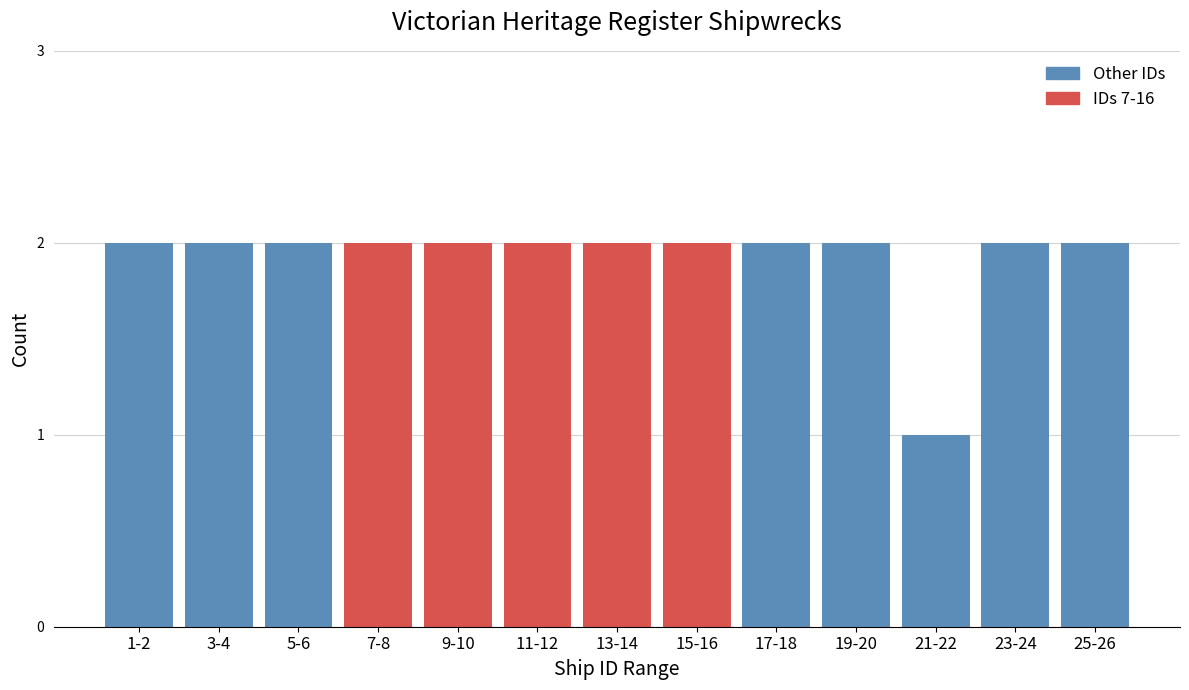

Reading left to right, what are all the values shown in this chart?

2	2	2	2	2	2	2	2	2	2	1	2	2